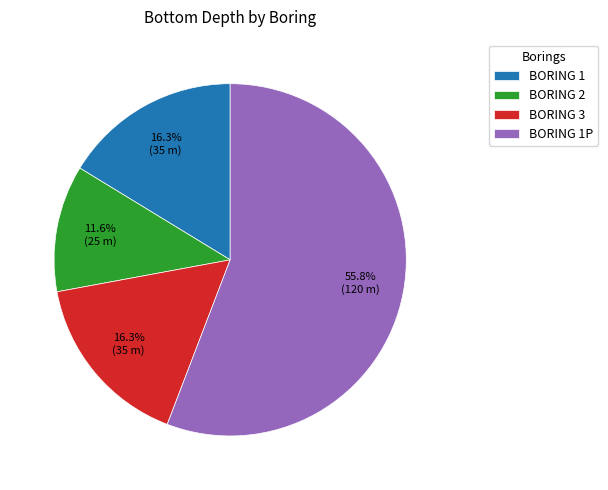

Which has a higher value, BORING 2 or BORING 1?

BORING 1